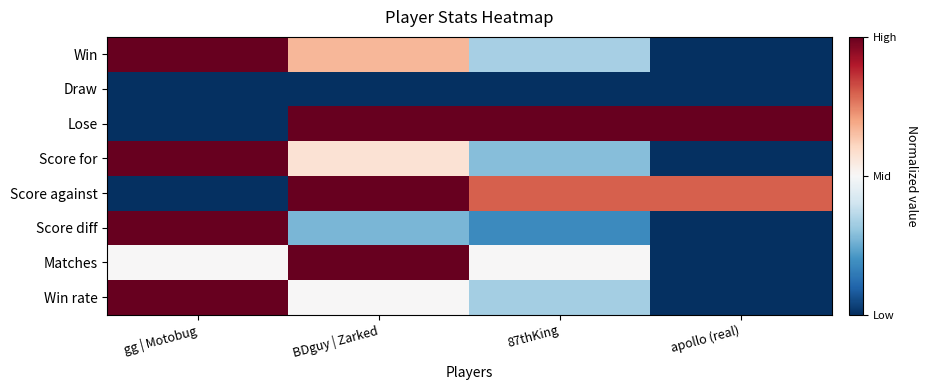

Reading left to right, transcribe all the data shown in this chart.

Win: gg | Motobug=1.0	BDguy | Zarked=0.3	87thKing=-0.3	apollo (real)=-1.0
Draw: gg | Motobug=-1.0	BDguy | Zarked=-1.0	87thKing=-1.0	apollo (real)=-1.0
Lose: gg | Motobug=-1.0	BDguy | Zarked=1.0	87thKing=1.0	apollo (real)=1.0
Score for: gg | Motobug=1.0	BDguy | Zarked=0.1	87thKing=-0.4	apollo (real)=-1.0
Score against: gg | Motobug=-1.0	BDguy | Zarked=1.0	87thKing=0.6	apollo (real)=0.6
Score diff: gg | Motobug=1.0	BDguy | Zarked=-0.5	87thKing=-0.6	apollo (real)=-1.0
Matches: gg | Motobug=0.0	BDguy | Zarked=1.0	87thKing=0.0	apollo (real)=-1.0
Win rate: gg | Motobug=1.0	BDguy | Zarked=0.0	87thKing=-0.3	apollo (real)=-1.0